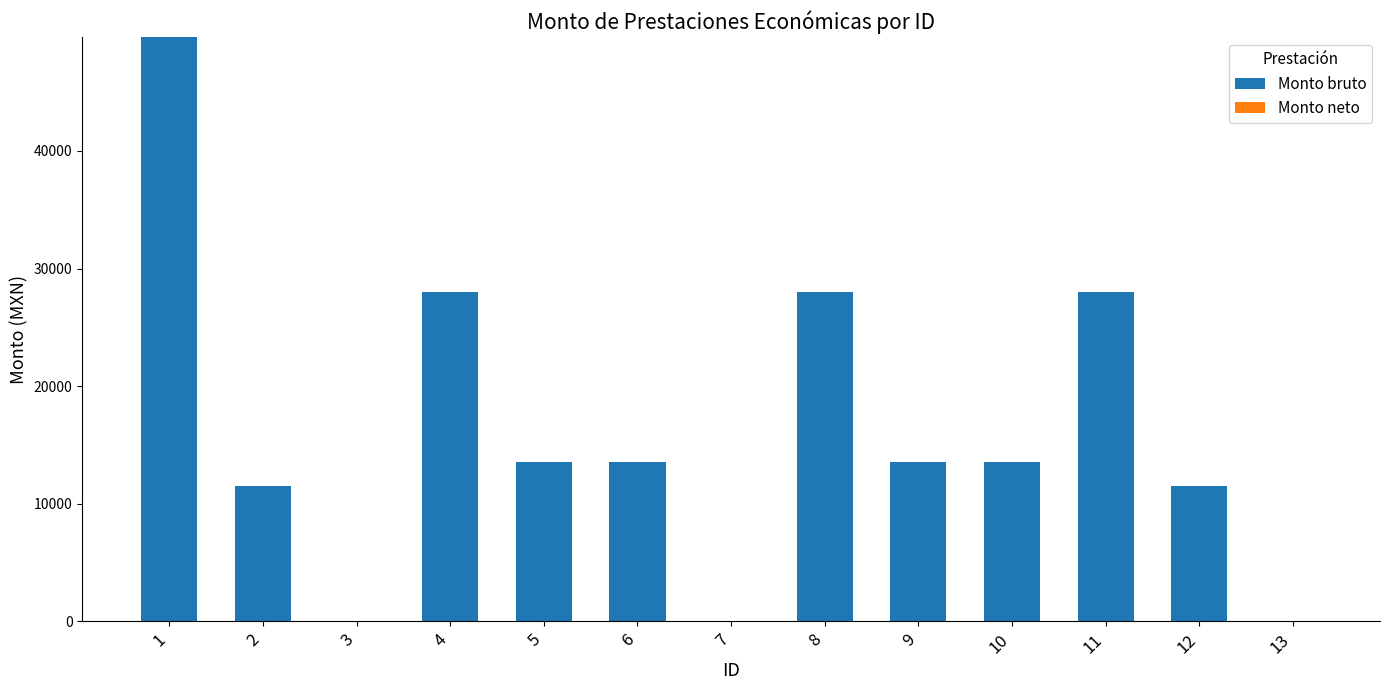

What is the ratio of the value at 6 to the value at 10?

1.0